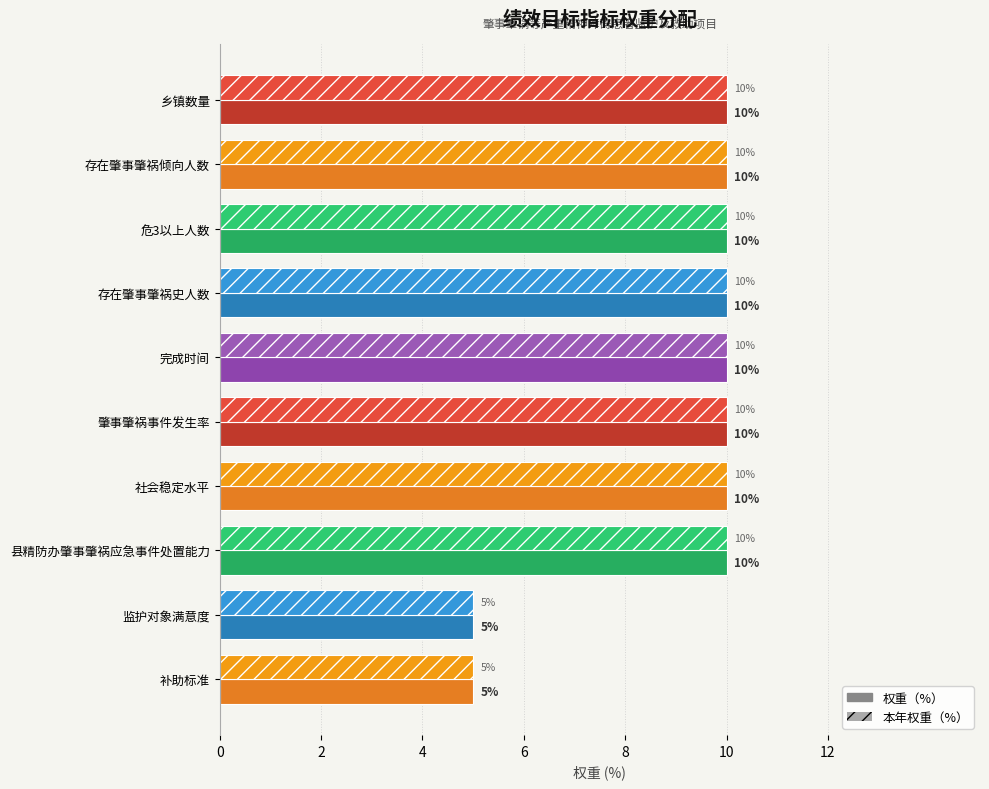

How many series are shown in this chart?

2